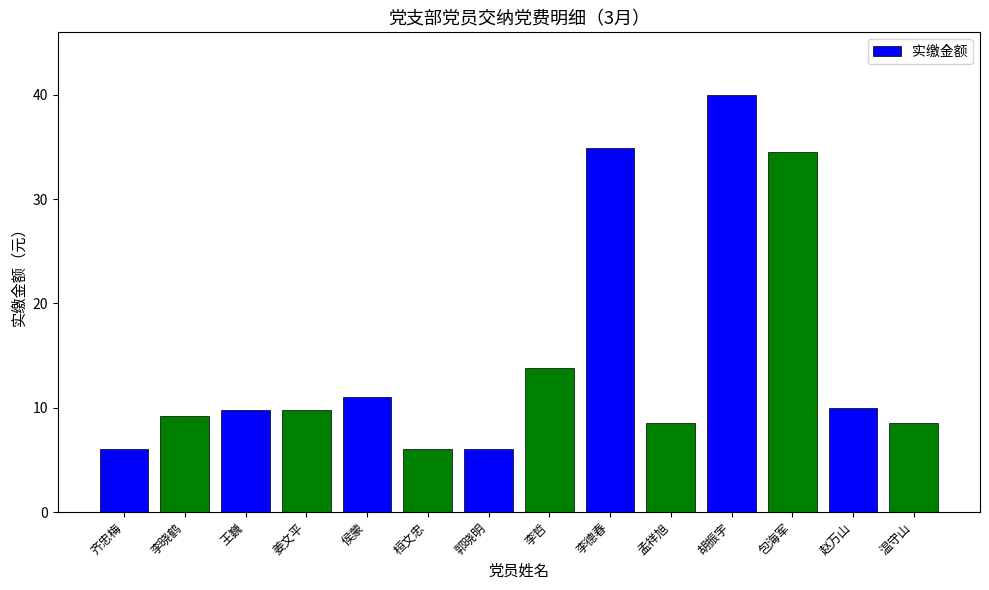

Are the bars grouped side by side (vs. stacked)?

No